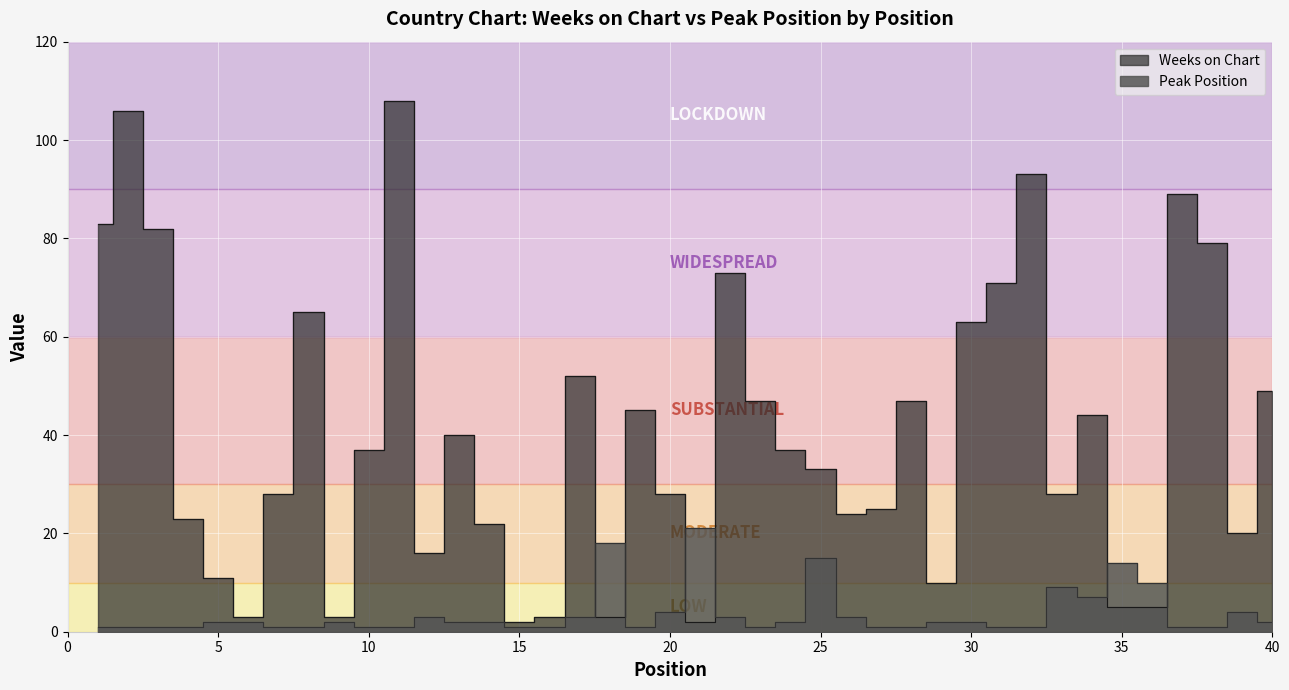

Where do Peak Position and Weeks on Chart first cross each other?

17 and 18